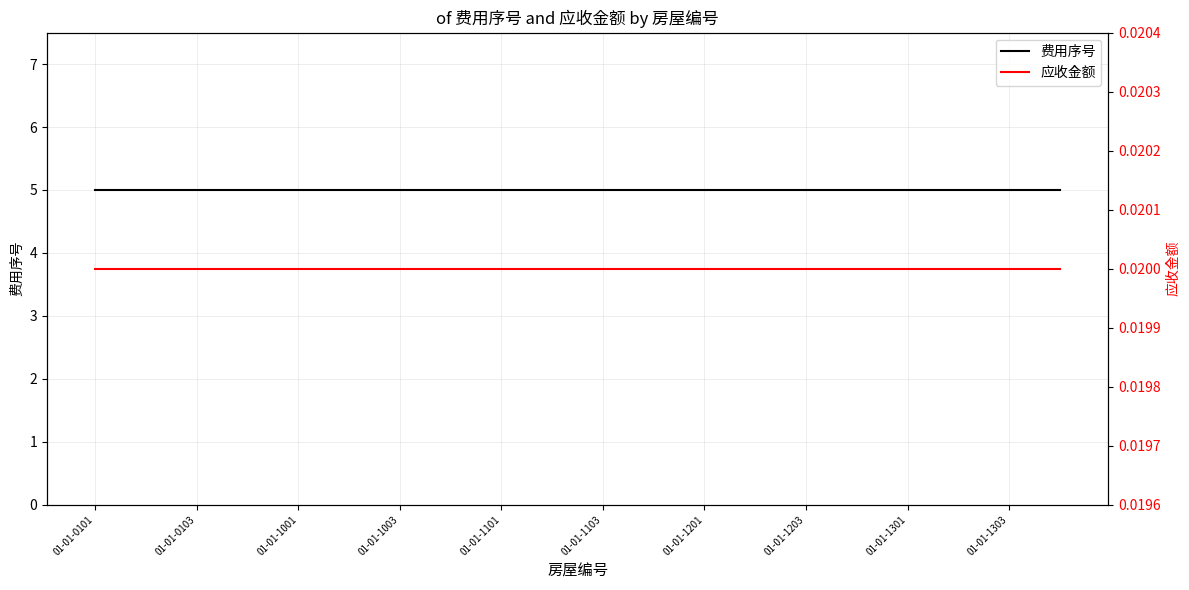

True or false: 应收金额 and 费用序号 cross at least once.

False